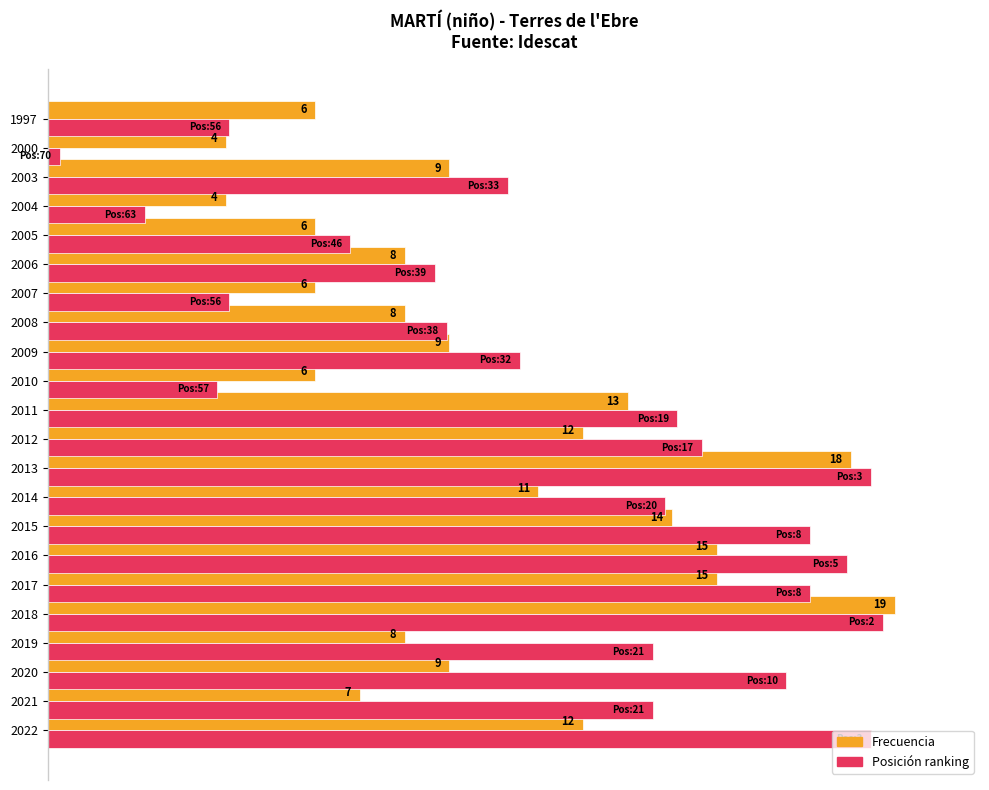

Reading left to right, extract all data points from this chart.

Frecuencia (normalizada): 63.2	36.8	47.4	42.1	100.0	78.9	78.9	73.7	57.9	94.7	63.2	68.4	31.6	47.4	42.1	31.6	42.1	31.6	21.1	47.4	21.1	31.6
Ranking inverso (posición): 97.1	71.4	87.1	71.4	98.6	90.0	94.3	90.0	72.9	97.1	77.1	74.3	20.0	55.7	47.1	21.4	45.7	35.7	11.4	54.3	1.4	21.4